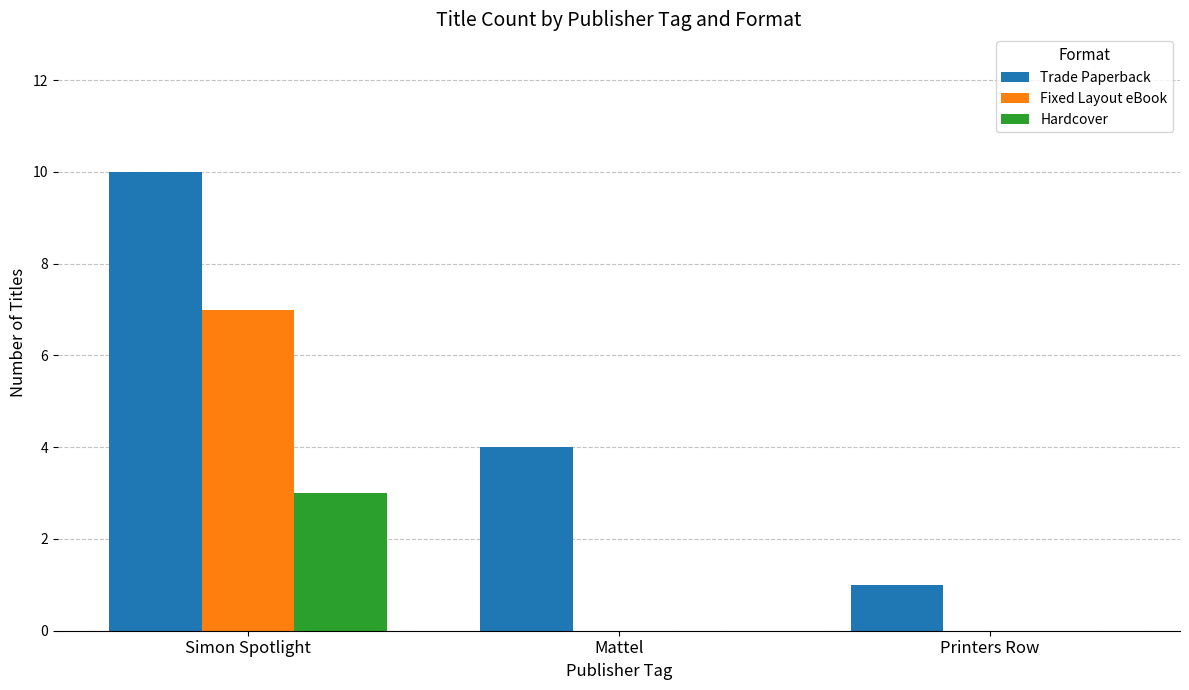

The Hardcover series shows 0 at Mattel. True or false?

True